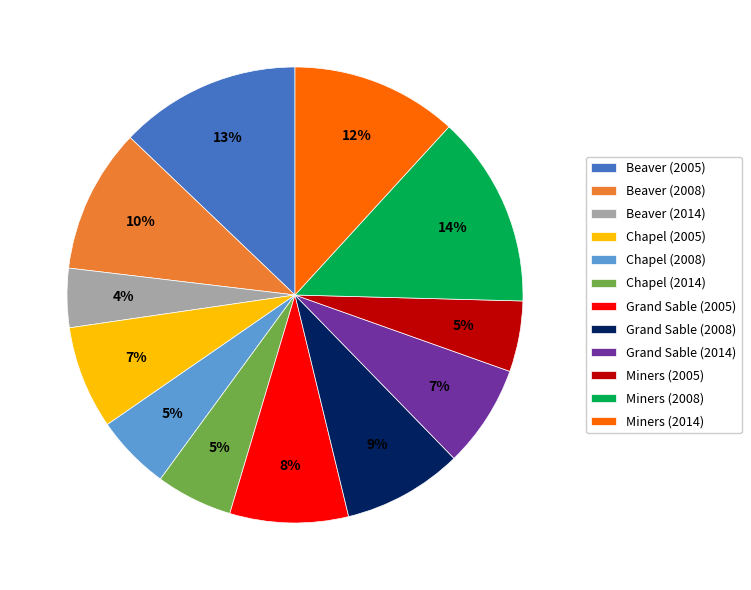

Combined, do Beaver (2014) and Grand Sable (2014) account for over 50%?

No